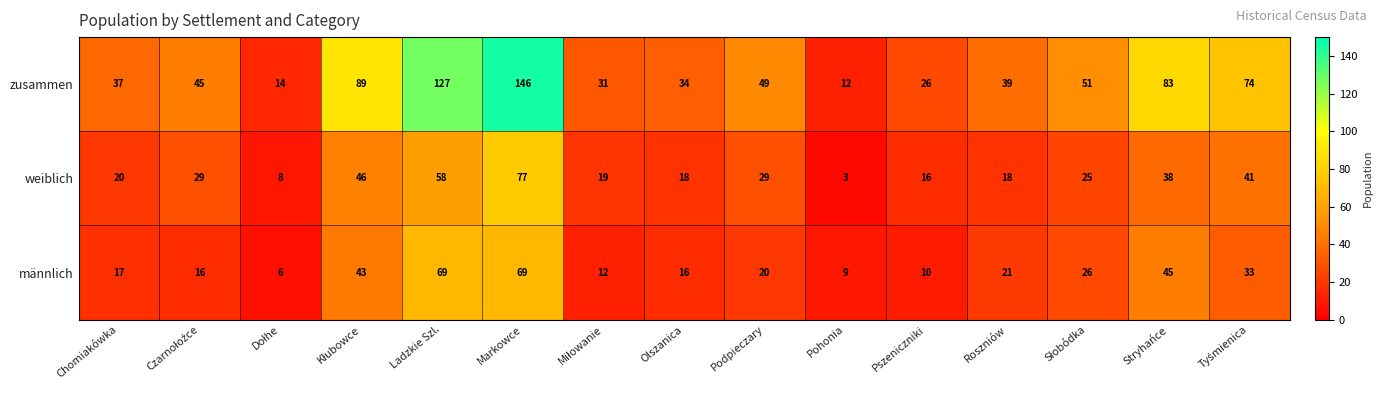

What is the spread (max minus min) of values at Pohonia?

9